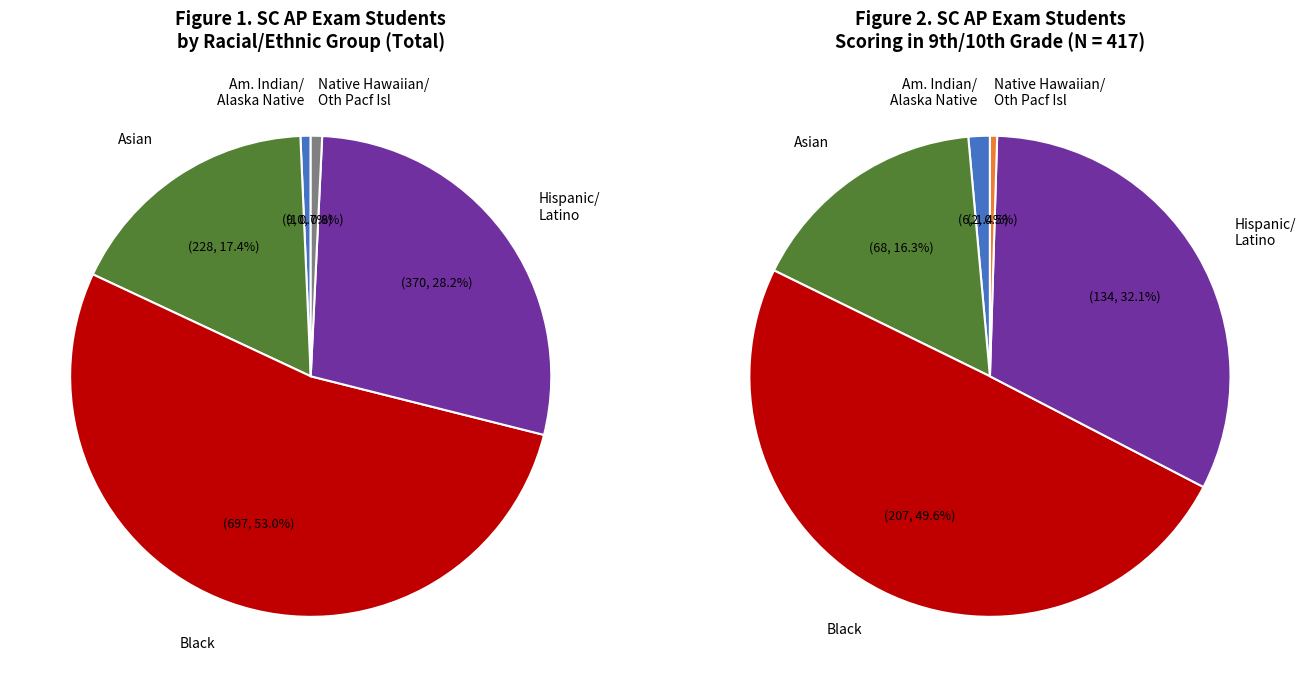

Count the number of slices in the pie.

5